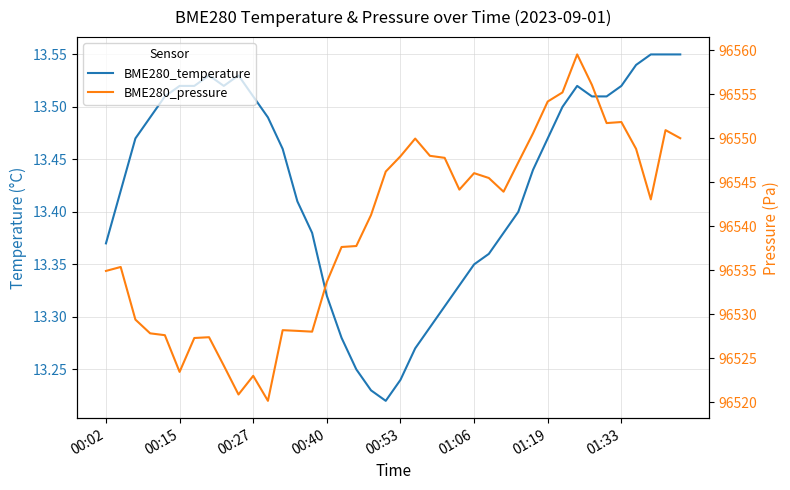

List the labels in order of BME280_temperature value, smallest first.

19, 18, 20, 17, 21, 16, 22, 23, 15, 24, 25, 26, 00:02, 14, 27, 28, 13, 00:15, 29, 12, 00:27, 30, 00:40, 11, 31, 00:53, 10, 33, 34, 01:06, 01:19, 8, 32, 35, 01:33, 9, 36, 37, 38, 39